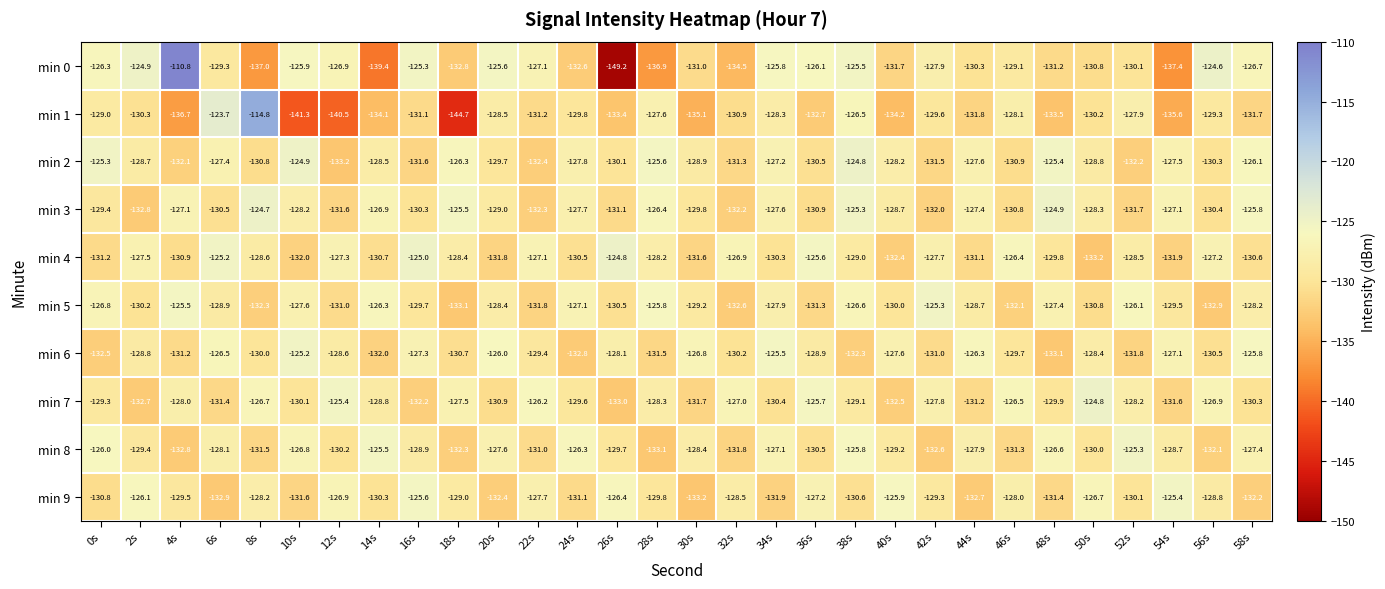

How many data points does each series have?

30